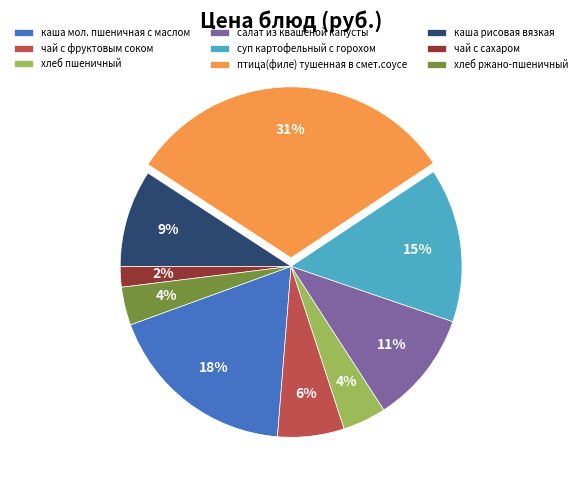

Is there a majority slice in this chart?

No